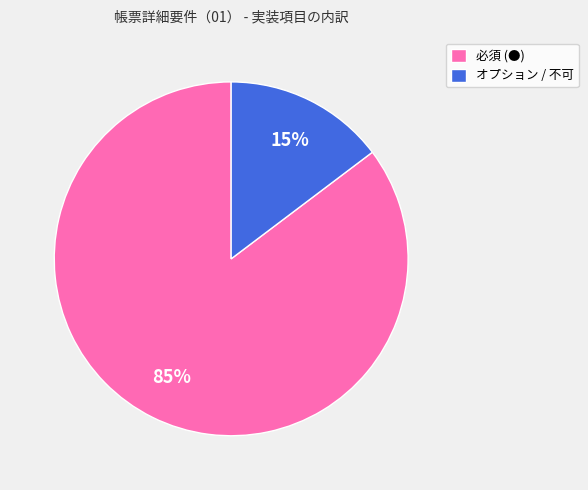

To the nearest percent, what is the combined percentage of 必須 (●) and オプション / 不可?

100%